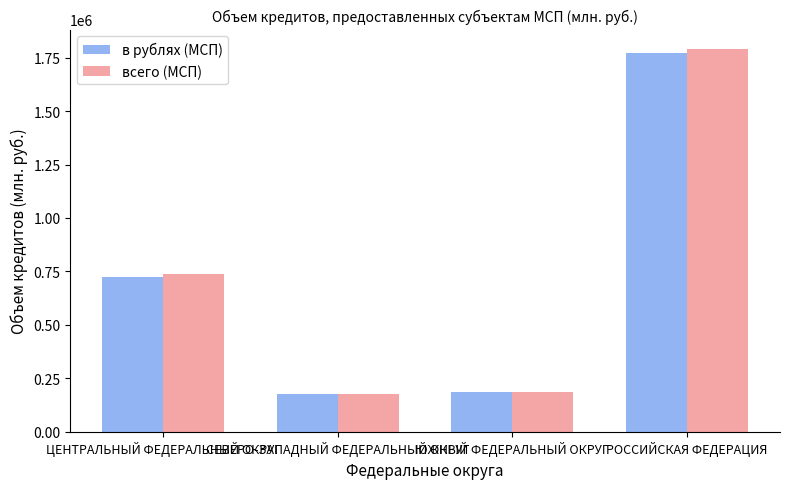

What is the value of the в рублях (МСП) bar at the 3rd from the left?

185929